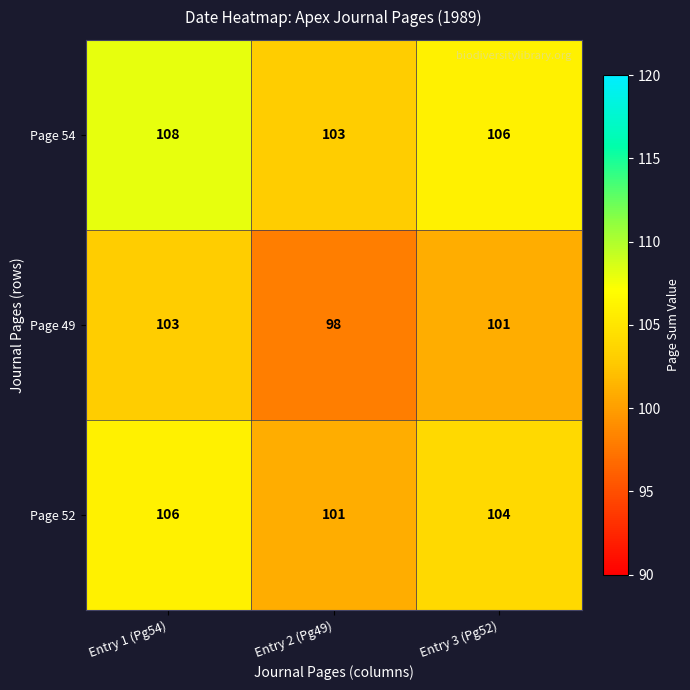

What is the spread (max minus min) of values at Entry 1 (Pg54)?

5